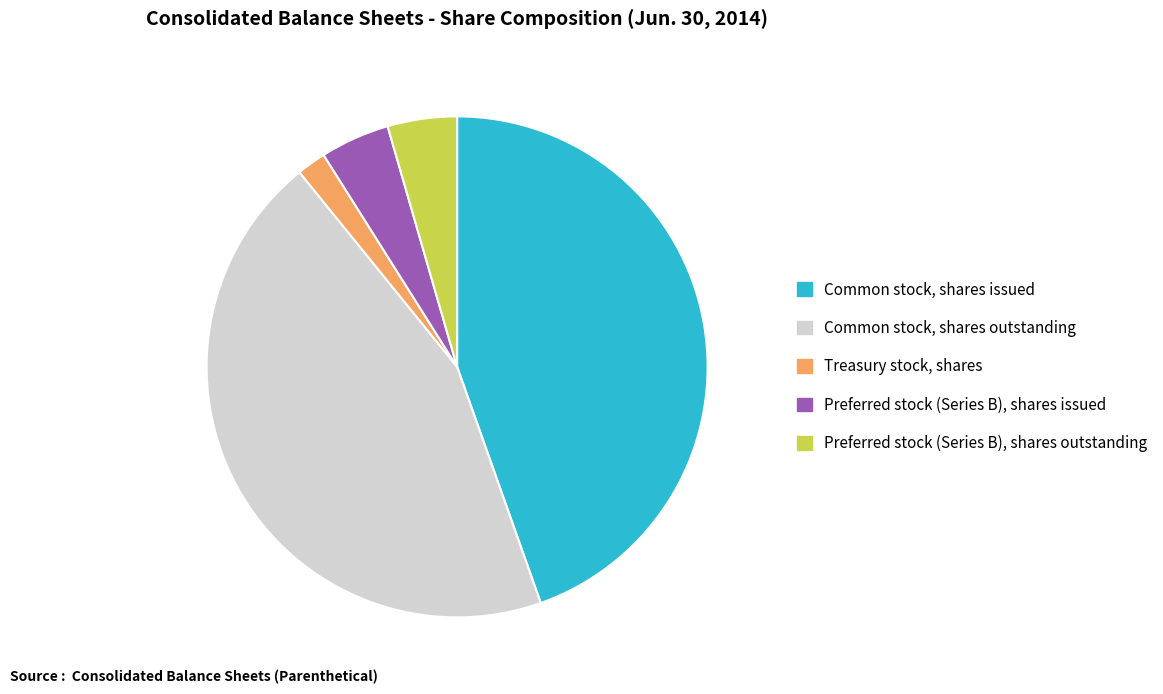

Is the sum of Common stock, shares outstanding and Preferred stock (Series B), shares outstanding greater than half?

No